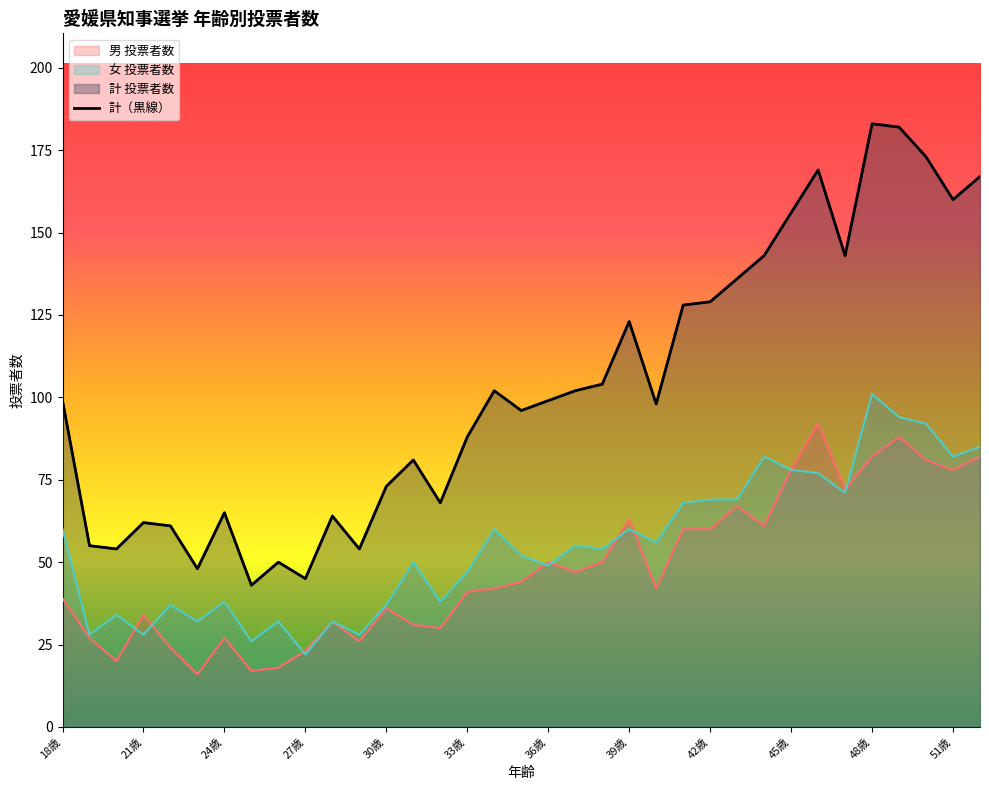

Which category has the lowest value in the 男 投票者数 series?

23歳